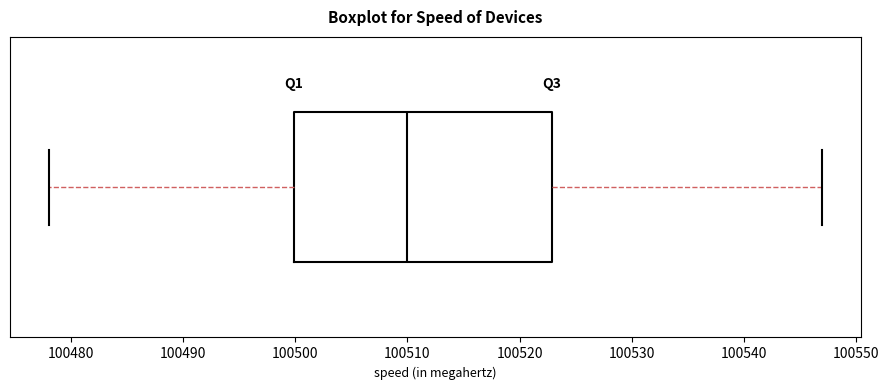

Read this box plot against the x-axis: the position of the median line, the range covered by the box, and the ends of both whiskers. The values are not printed on the chart, so give them approximately, as read against the axis.

median 100510, box 100500 to 100523, whiskers 100478 to 100547